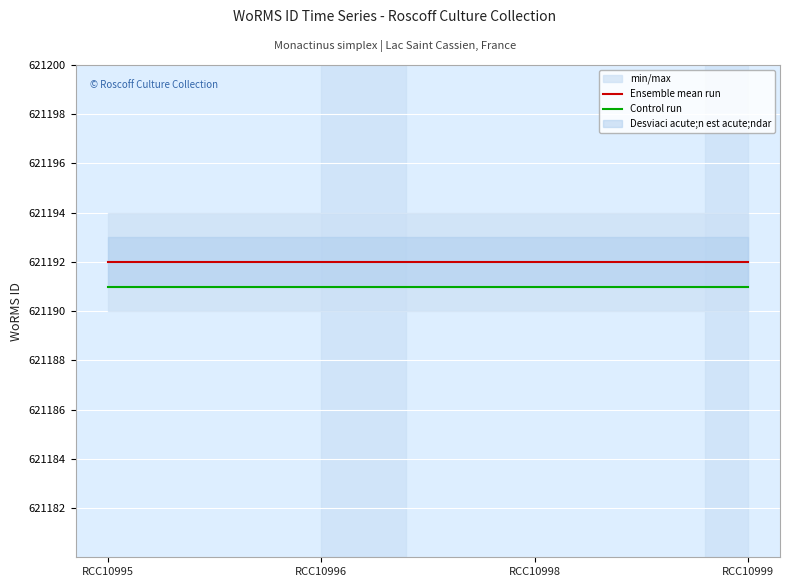

What is the difference between the highest and lowest values at RCC10998?

1